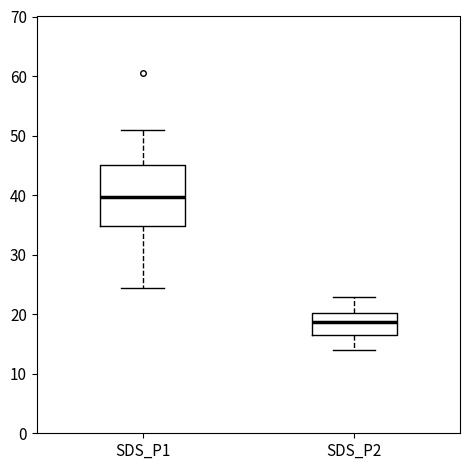

Which box is the tallest, from its lower edge to its upper edge?

SDS_P1